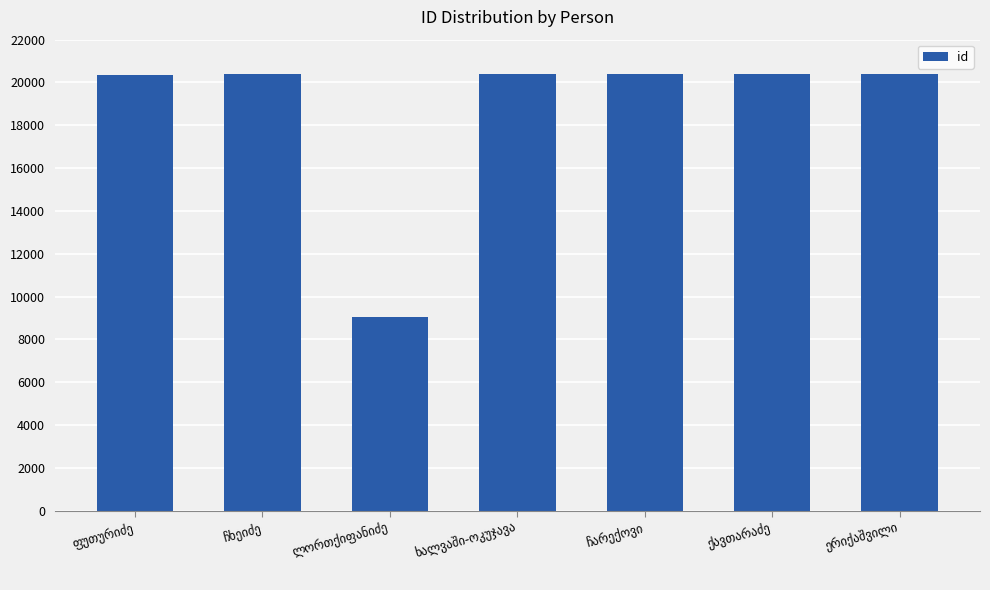

What is the value of the 2nd bar from the left?

20382